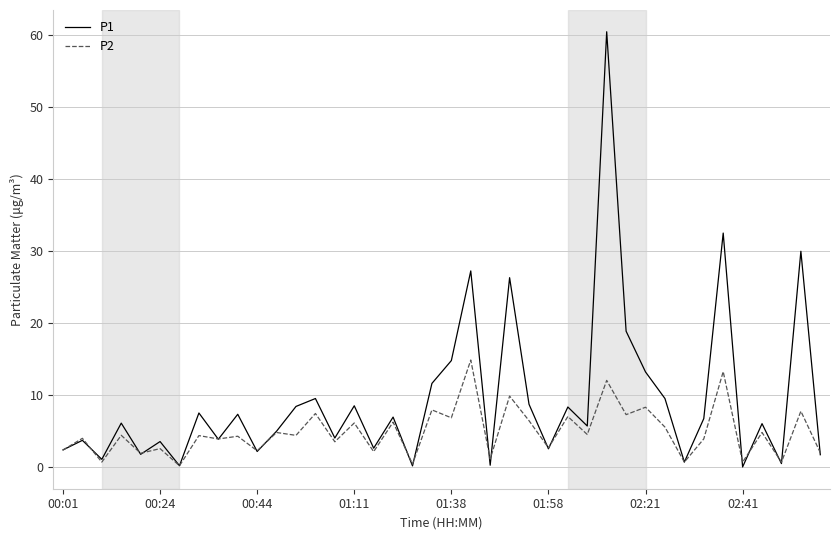

What are all the series names shown in the legend?

P1, P2